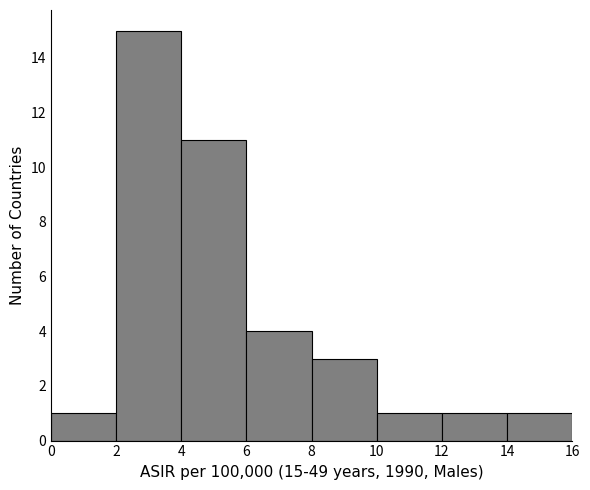

Which range on the x-axis has the tallest bar?

2 to 4